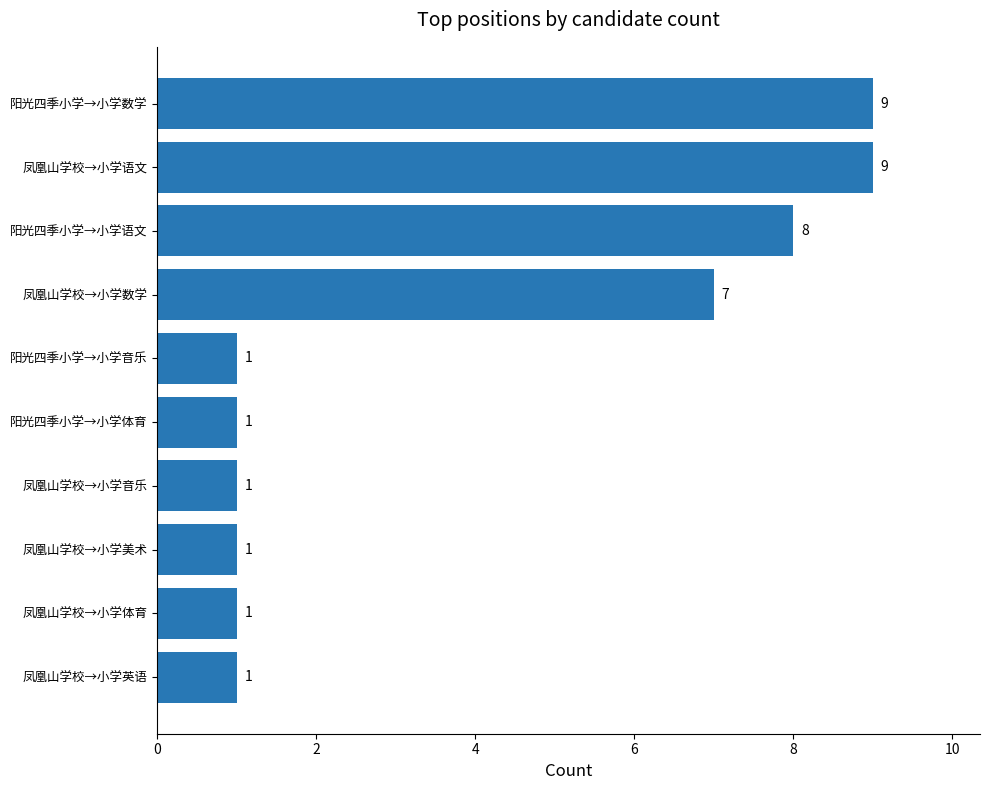

Reading bottom to top, extract all data points from this chart.

凤凰山学校→小学英语=1	凤凰山学校→小学体育=1	凤凰山学校→小学美术=1	凤凰山学校→小学音乐=1	阳光四季小学→小学体育=1	阳光四季小学→小学音乐=1	凤凰山学校→小学数学=7	阳光四季小学→小学语文=8	凤凰山学校→小学语文=9	阳光四季小学→小学数学=9